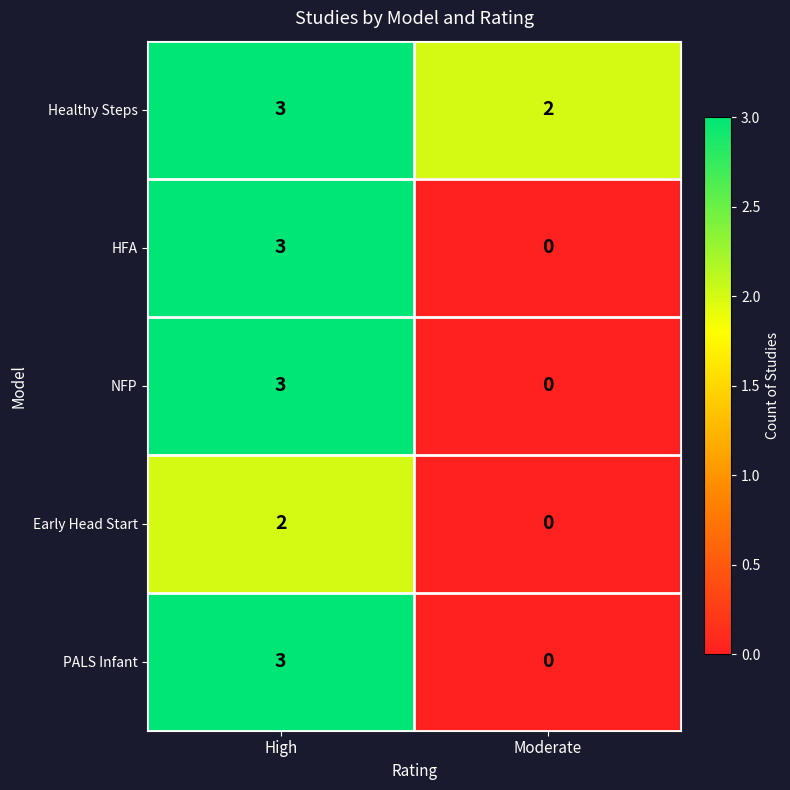

List the labels in order of Early Head Start value, smallest first.

Moderate, High